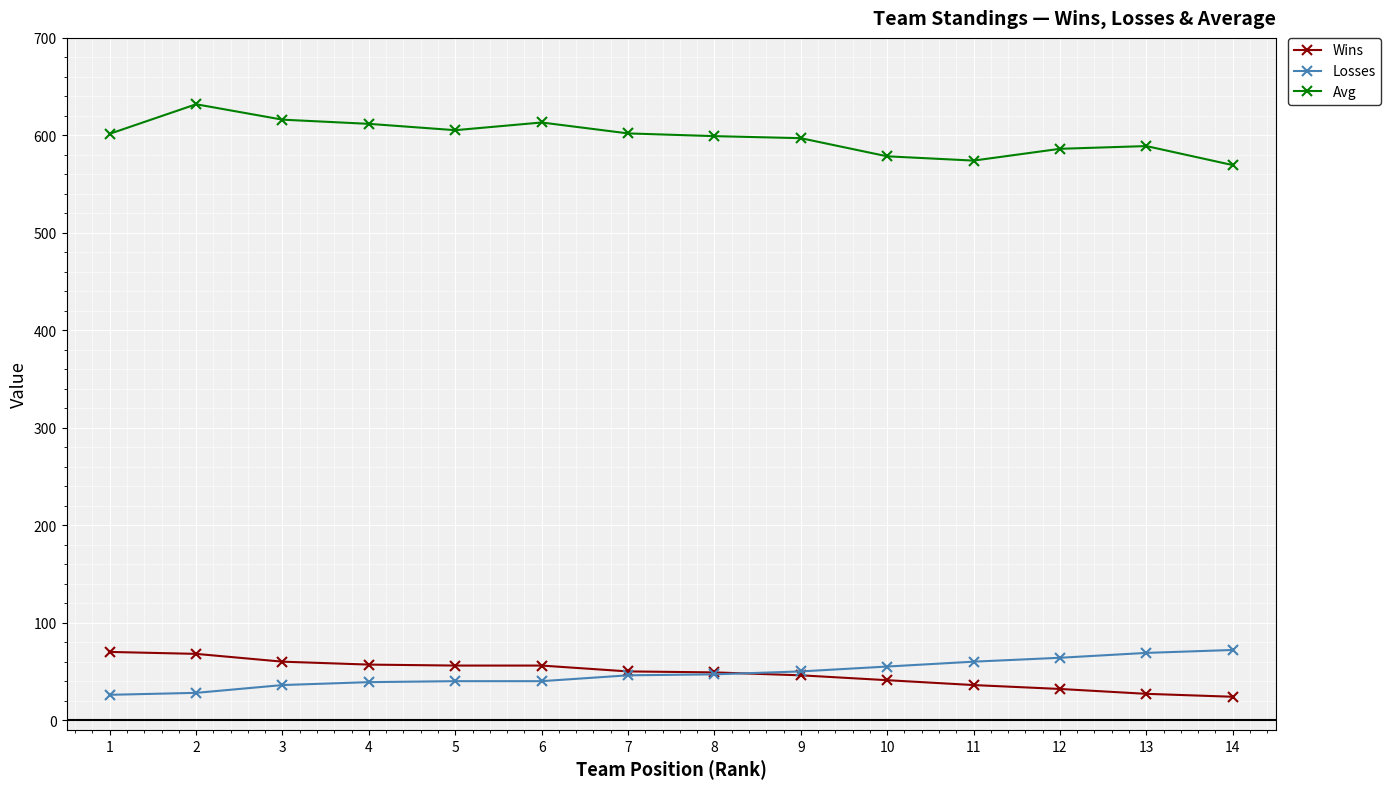

What is the value of the Losses point at the 10th from the left?

55.0